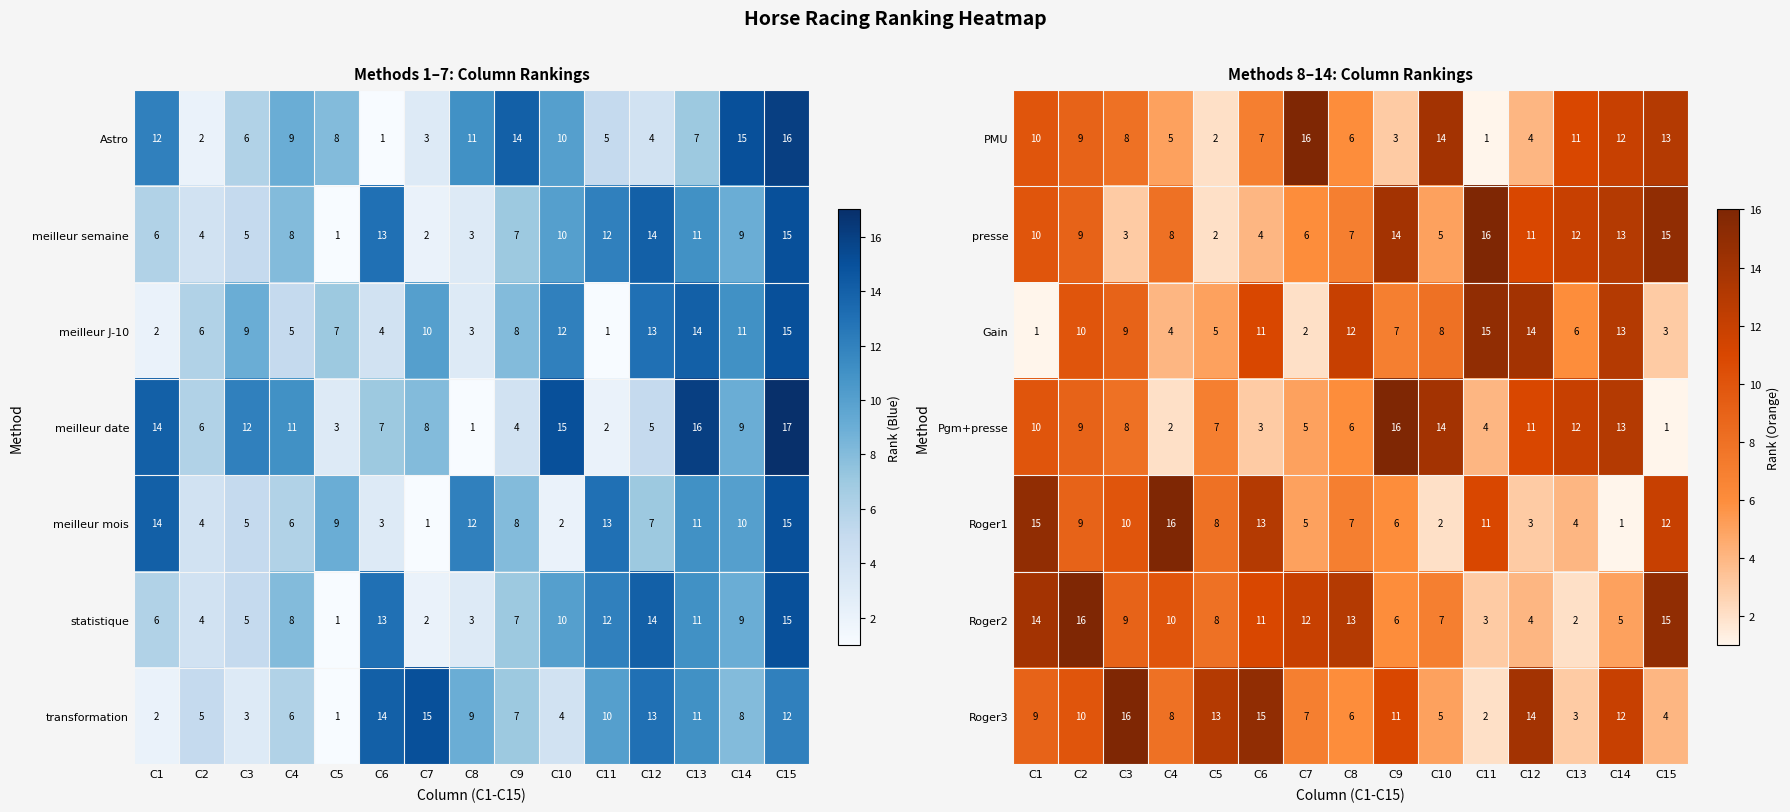

Is the value of Gain at C13 greater than the value of Pgm+presse at C2?

No